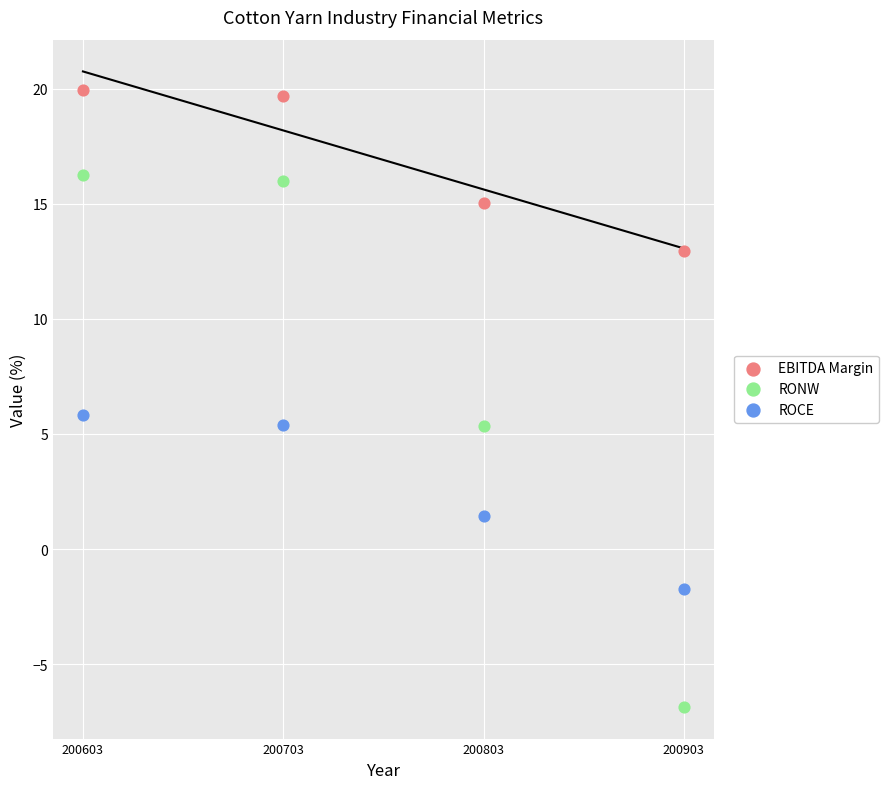

Which series reaches the maximum Y coordinate?

EBITDA Margin